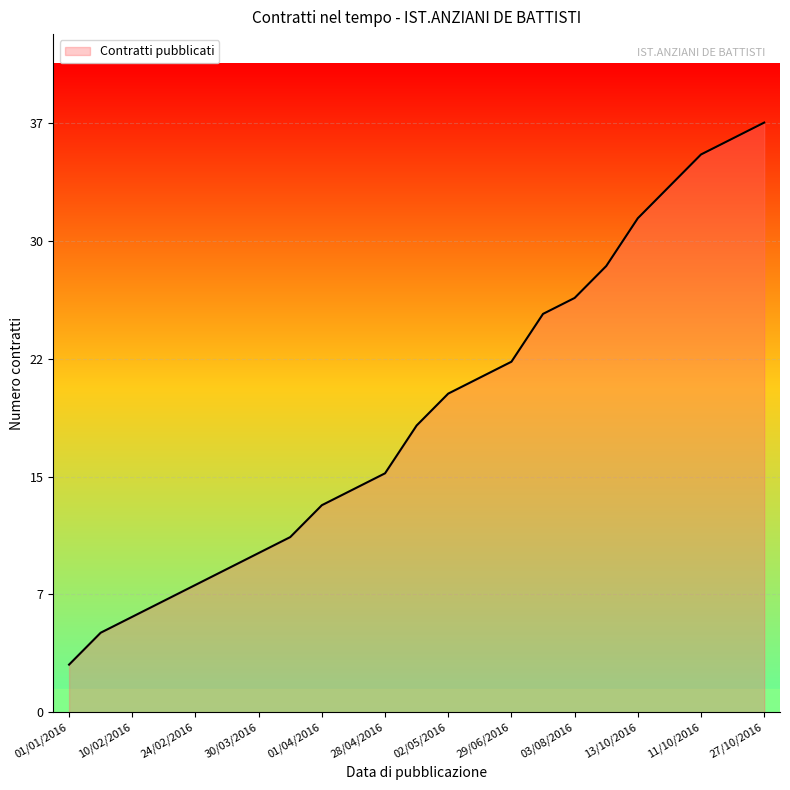

What is the minimum value shown in the chart?

3